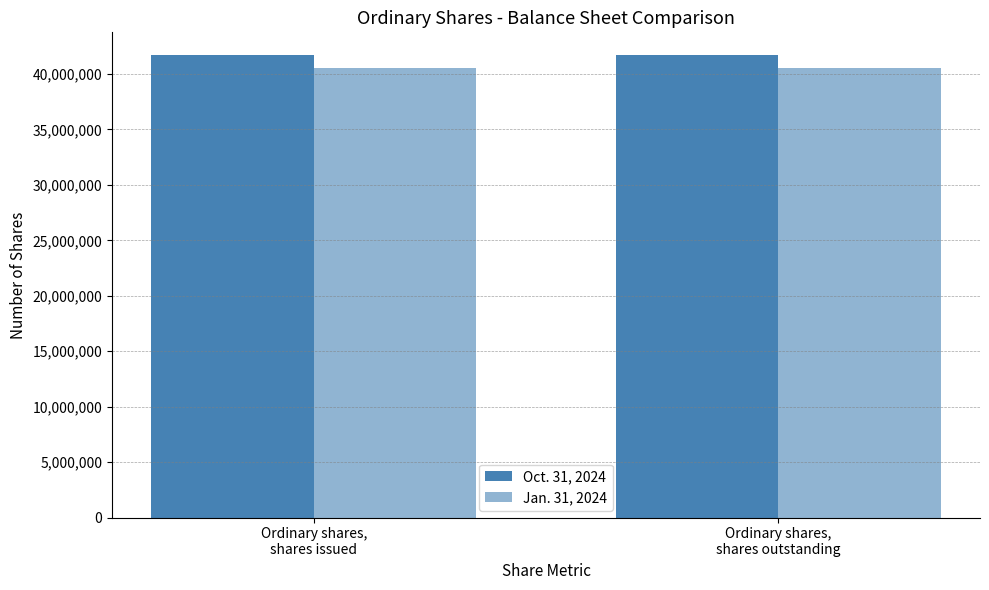

What is the maximum value shown in the chart?

41670716